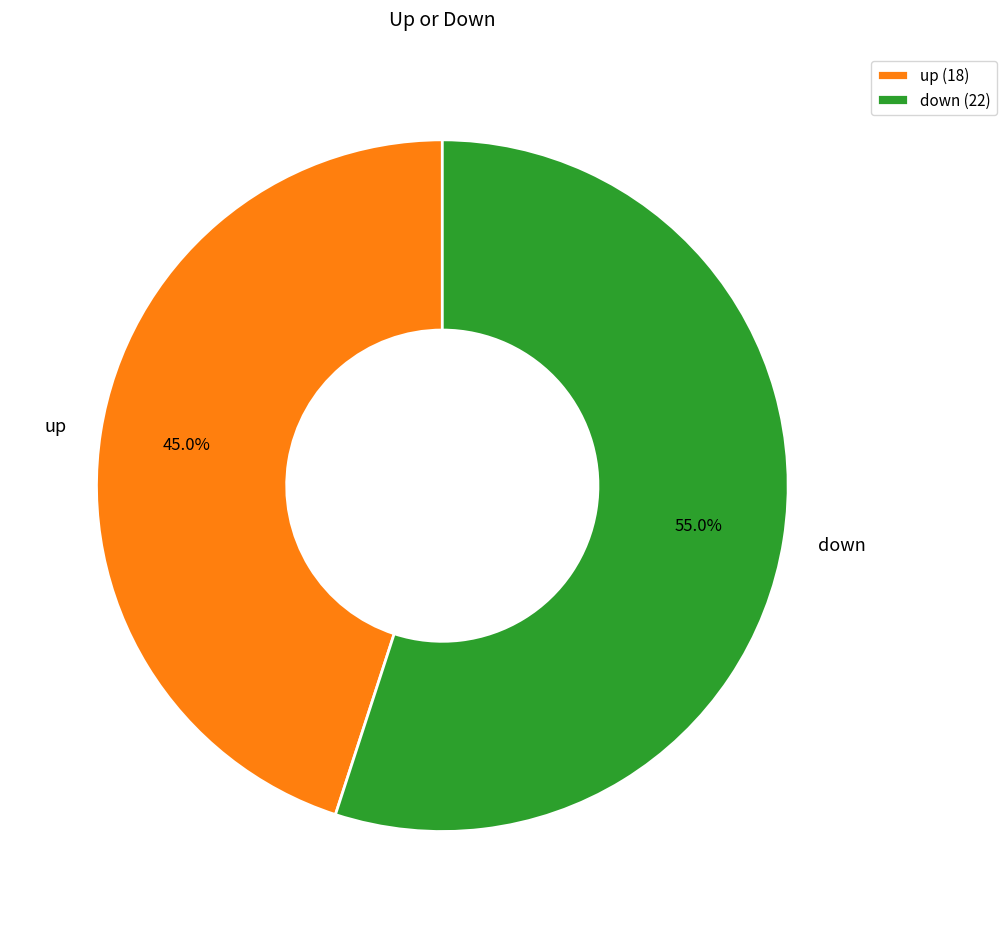

What is the total percentage of up and down?

100.0%